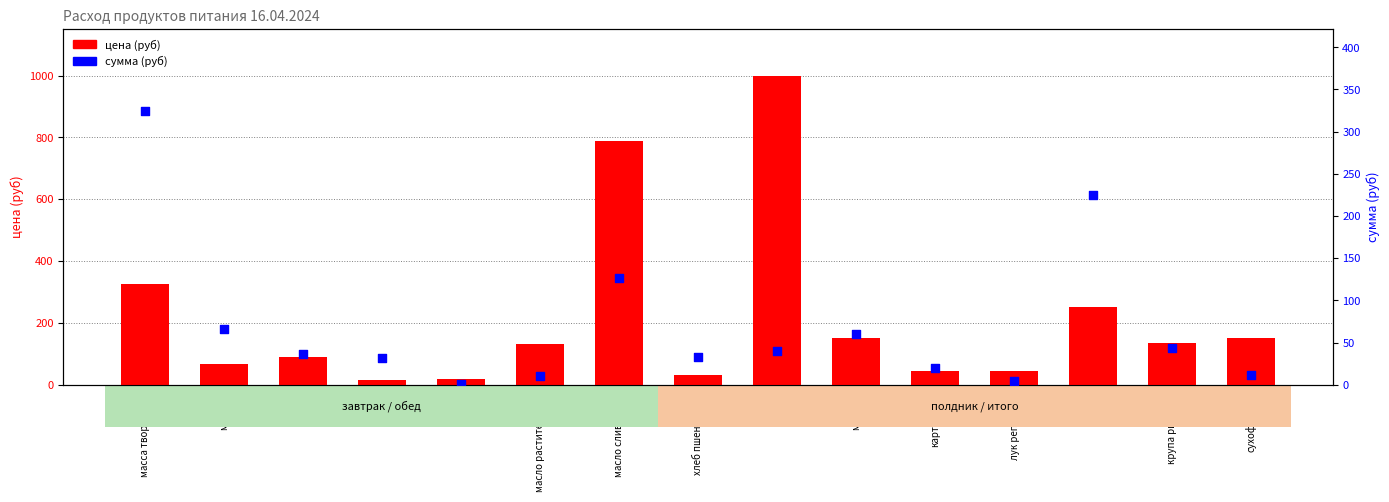

Which series contains the lowest Y value?

сумма (руб)